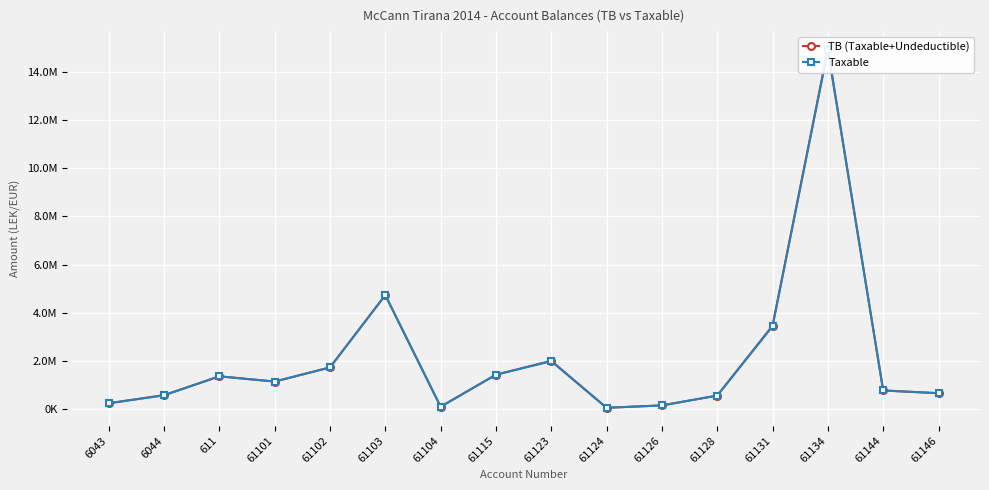

Reading left to right, transcribe all the data shown in this chart.

TB (Taxable+Undeductible): 250227.1	588118.9	1366068.5	1149043.7	1735151.5	4735066.9	105900.0	1434003.2	2010362.2	61813.2	163090.0	567460.5	3465988.5	14931158.8	779642.1	666085.5
Taxable: 250227.1	575296.9	1366068.5	1149043.7	1735151.5	4731146.9	105900.0	1433753.2	1991862.2	61813.2	157990.0	567460.5	3437988.5	14887859.8	779642.1	666085.5